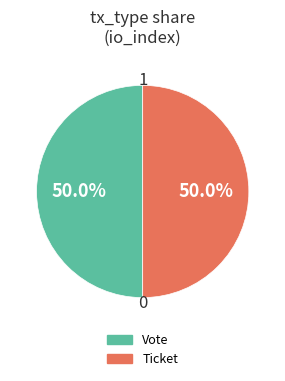

How many slices are in this pie chart?

2